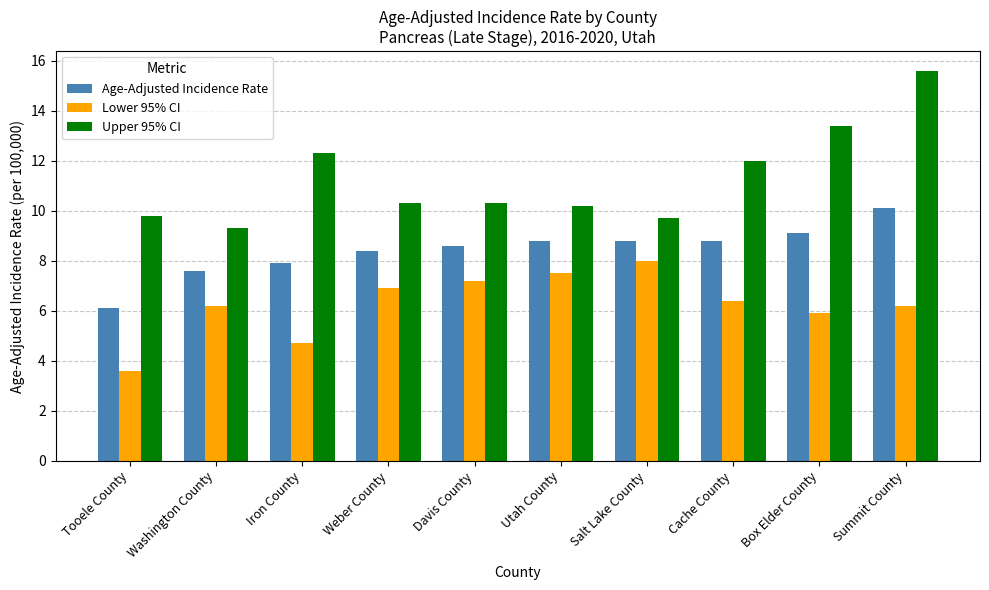

What is the minimum value shown in the chart?

3.6